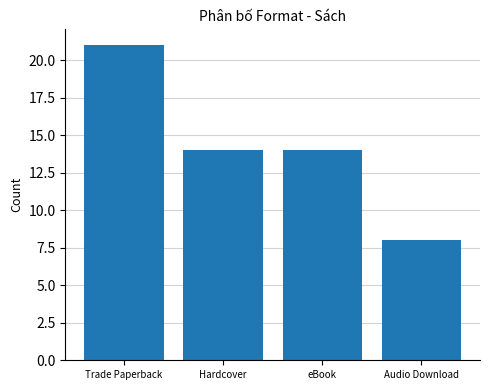

What is the sum of the values at Trade Paperback and Audio Download?

29